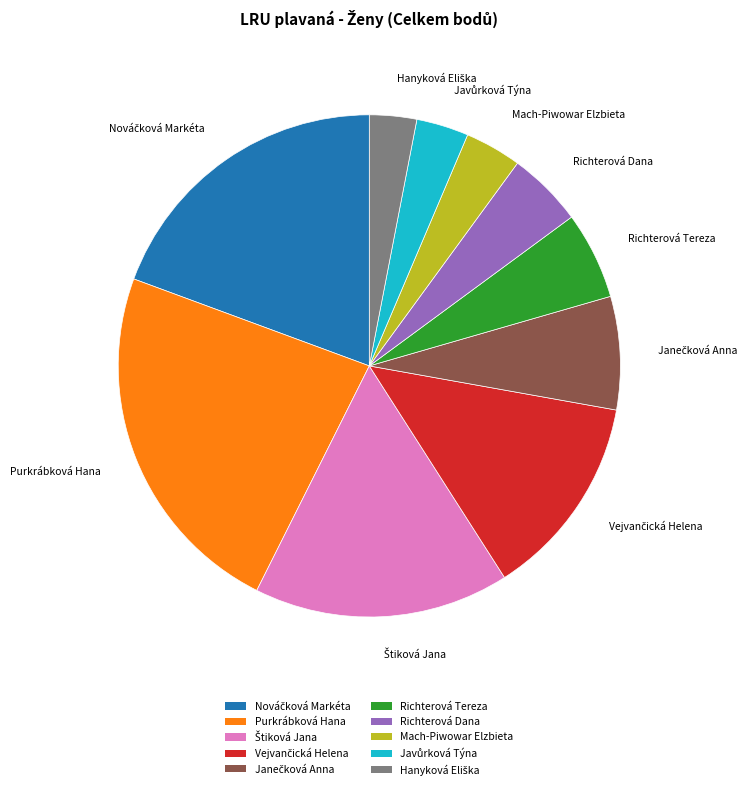

Is there a majority slice in this chart?

No